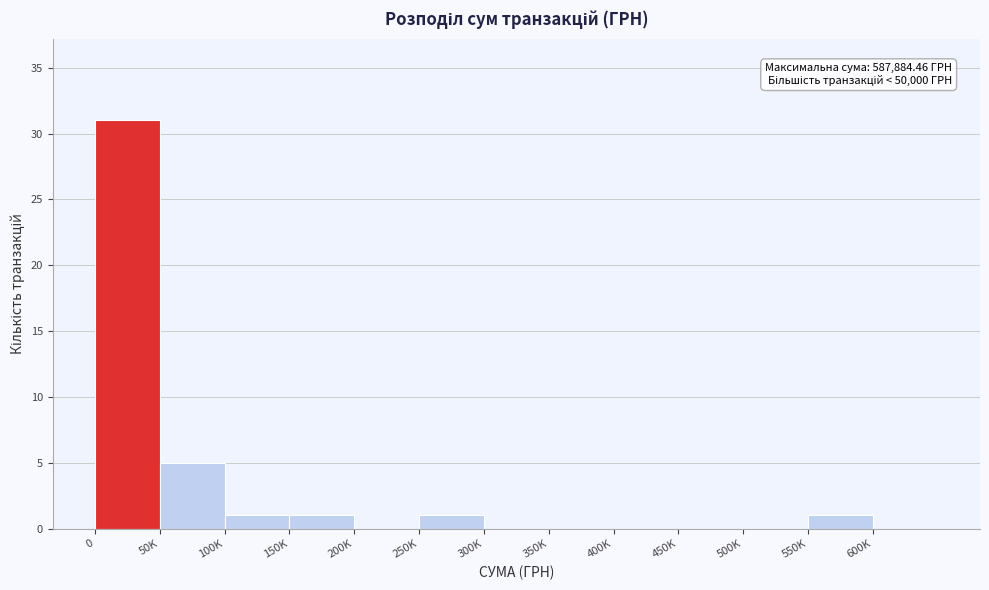

Reading left to right, transcribe all the data shown in this chart.

0=31	50K=5	100K=1	150K=1	200K=0	250K=1	300K=0	350K=0	400K=0	450K=0	500K=0	550K=1	600K=0